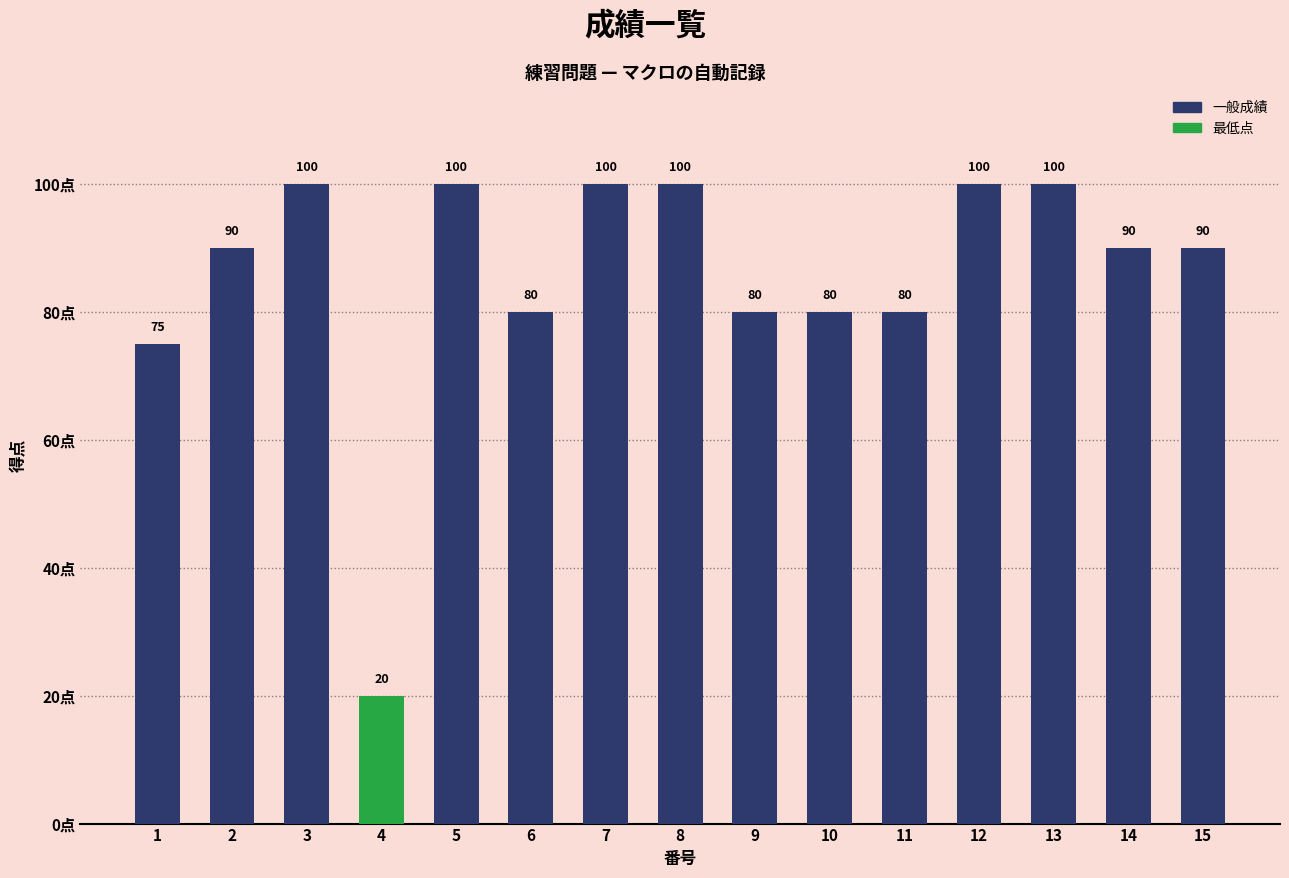

Is it true that the value at 5 is 174?

False